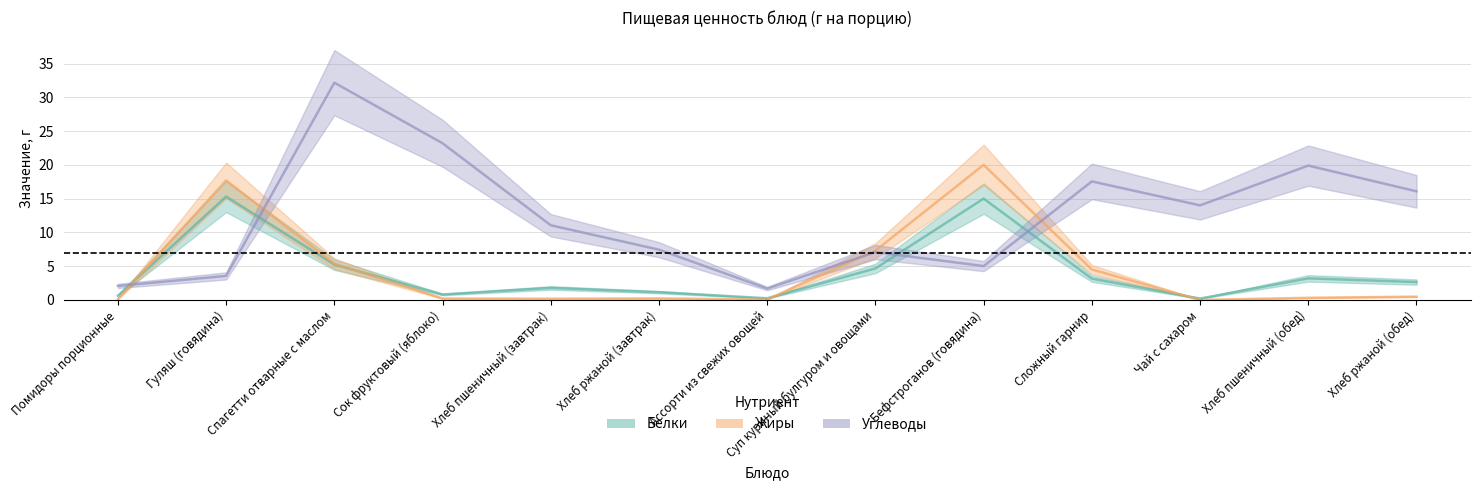

True or false: Углеводы has more than 2 interior local peaks.

True